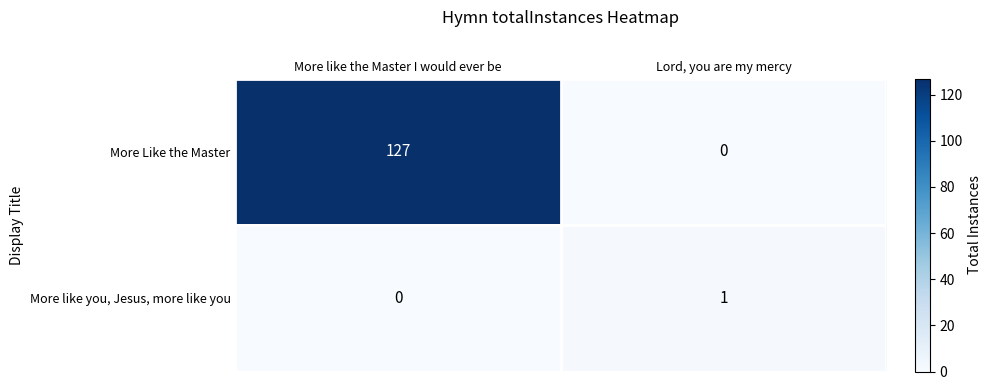

Reading left to right, list all the values displayed in this chart.

More Like the Master: 127	0
More like you, Jesus, more like you: 0	1